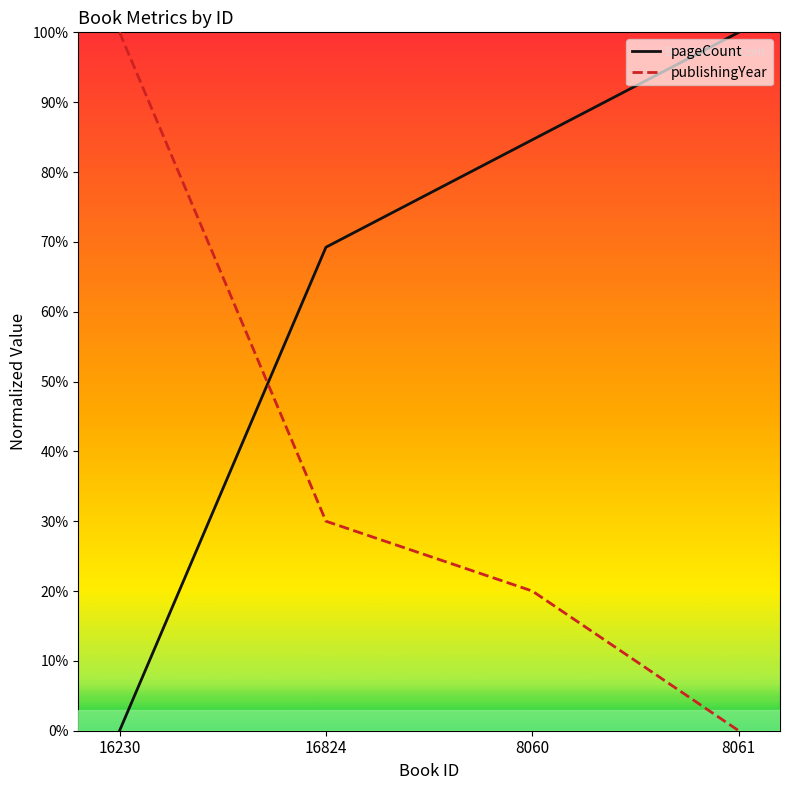

List the labels in order of publishingYear value, largest first.

16230, 16824, 8060, 8061